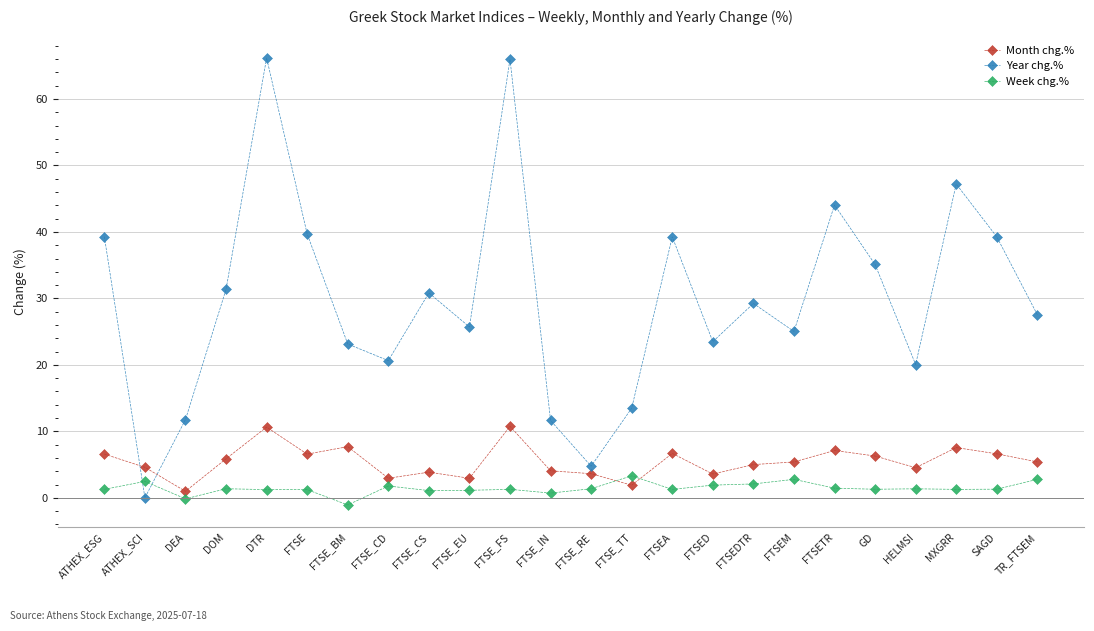

At which label does Year chg.% first exceed 29?

ATHEX_ESG